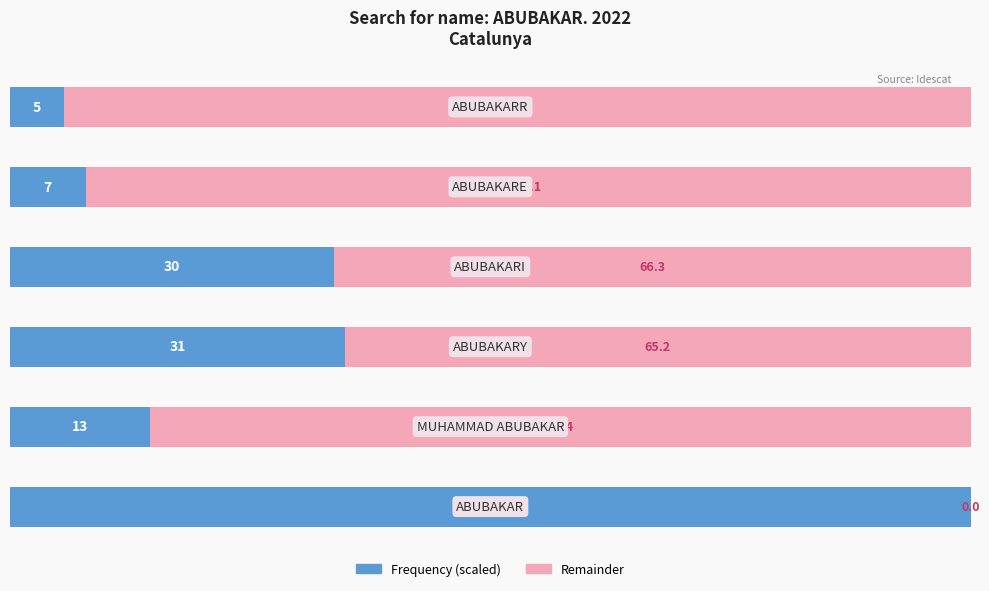

Reading right to left, transcribe all the data shown in this chart.

Frequency: 5=5.6	4=7.9	3=33.7	2=34.8	1=14.6	0=100.0
Remainder: 5=94.4	4=92.1	3=66.3	2=65.2	1=85.4	0=0.0